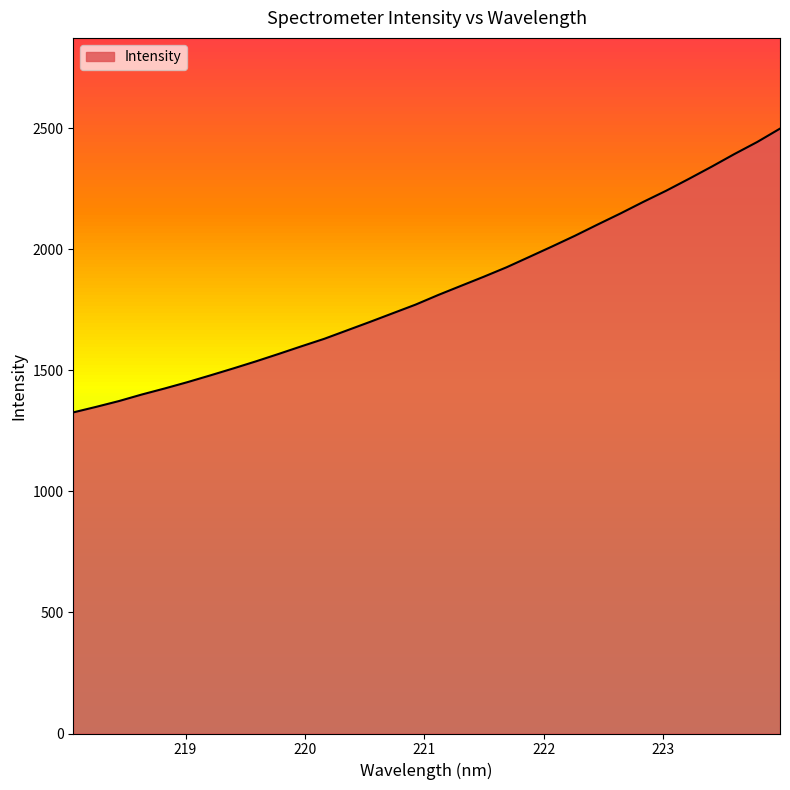

What is the difference between the maximum and minimum values?

1171.9